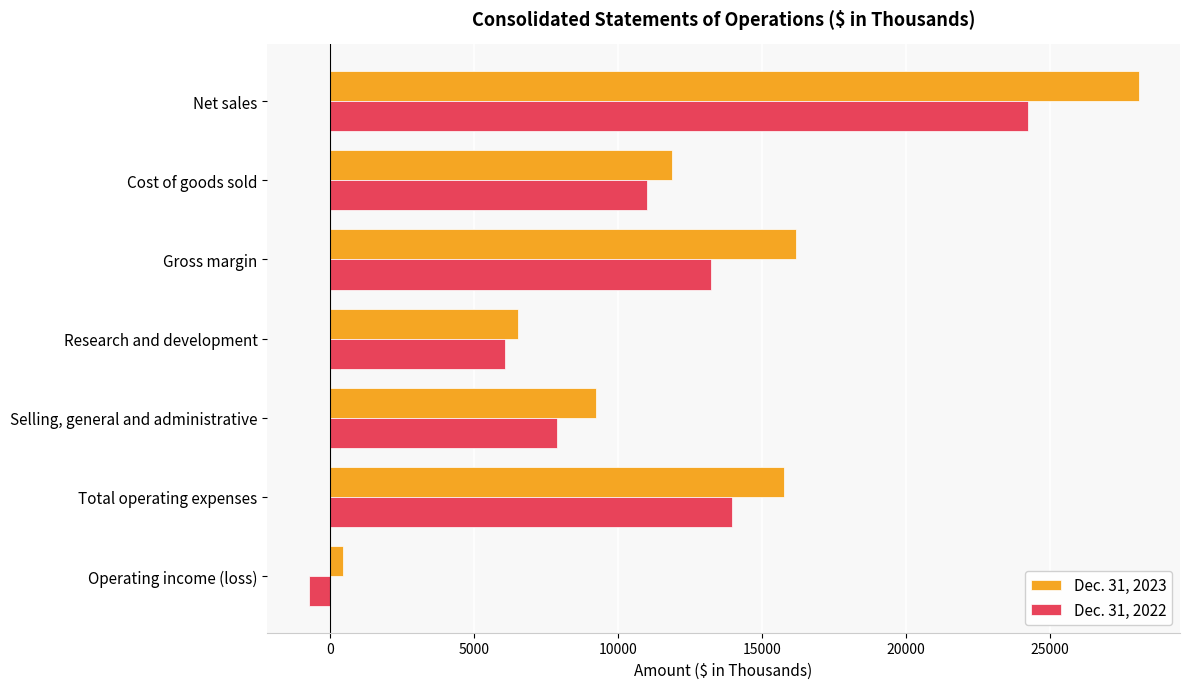

How many data points in Dec. 31, 2023 are less than 11878?

3